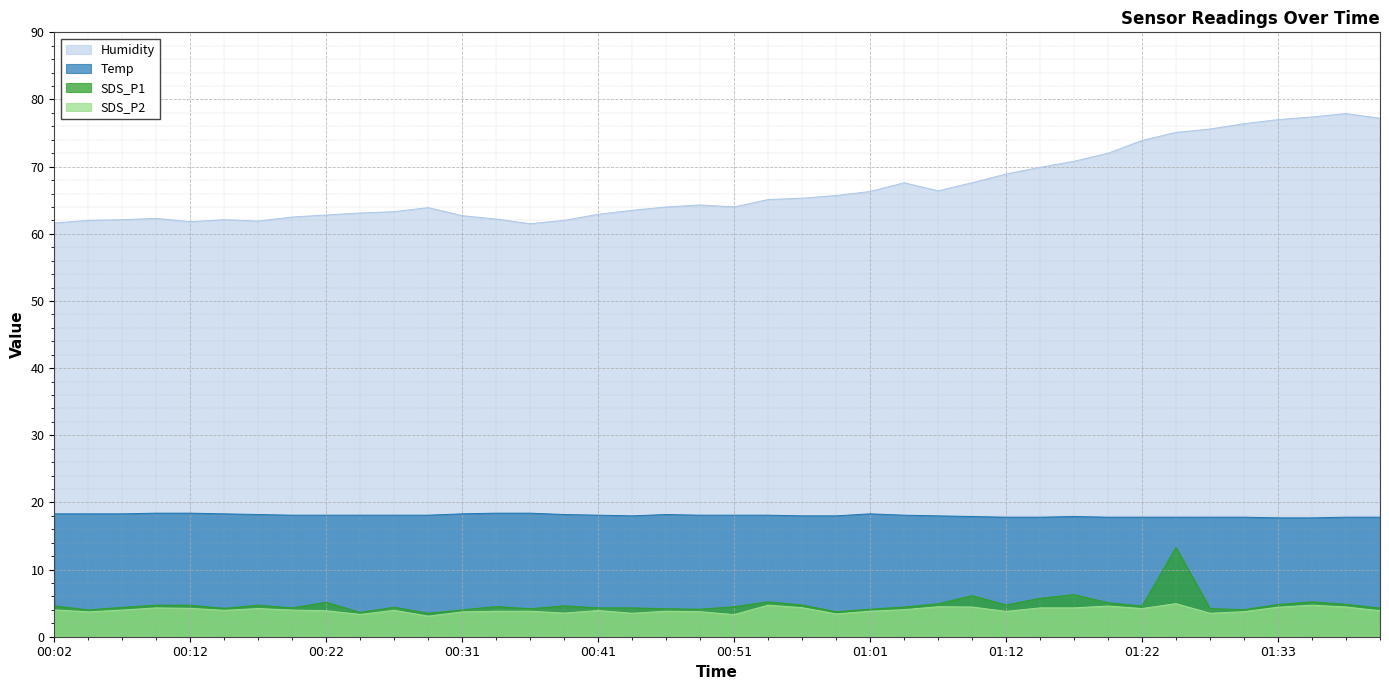

Which category has the lowest value across all series?

00:29